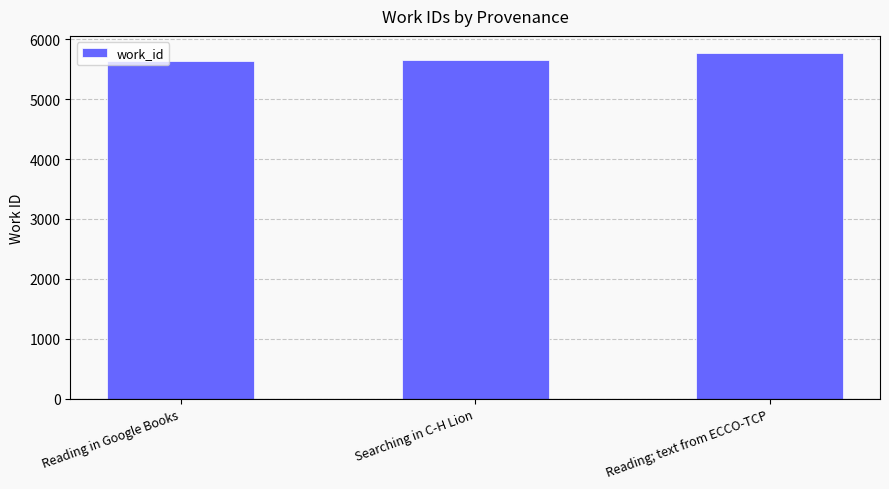

True or false: the data shows 5642 at Reading in Google Books.

True